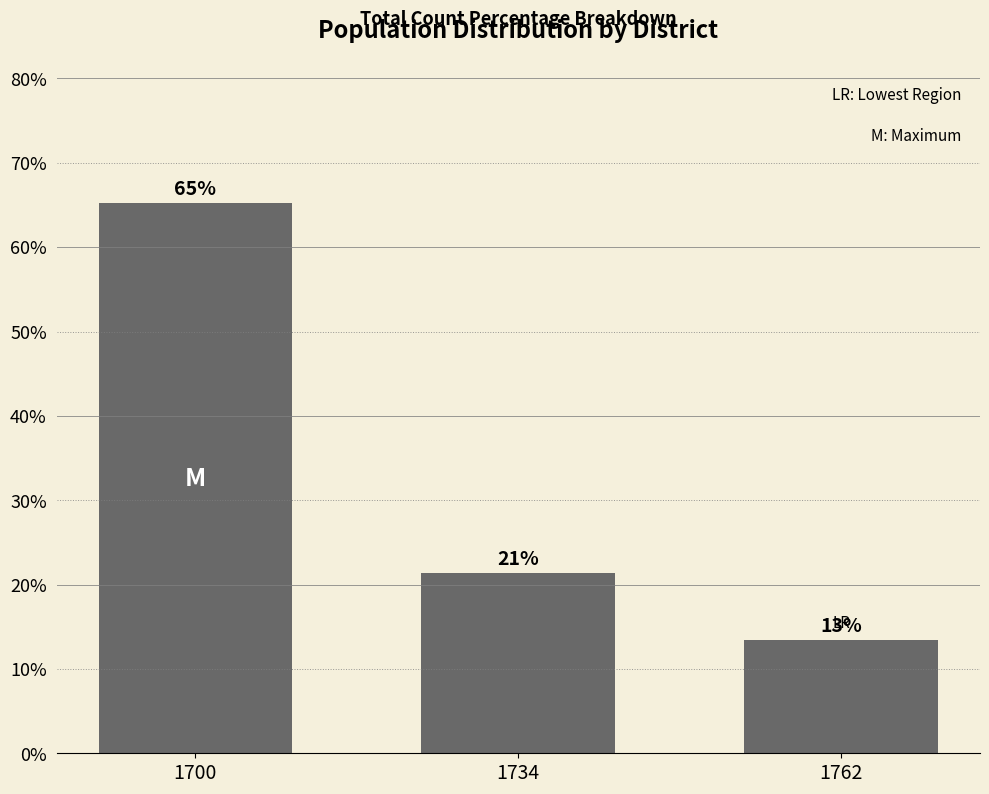

At which label does the data first exceed 21?

1700